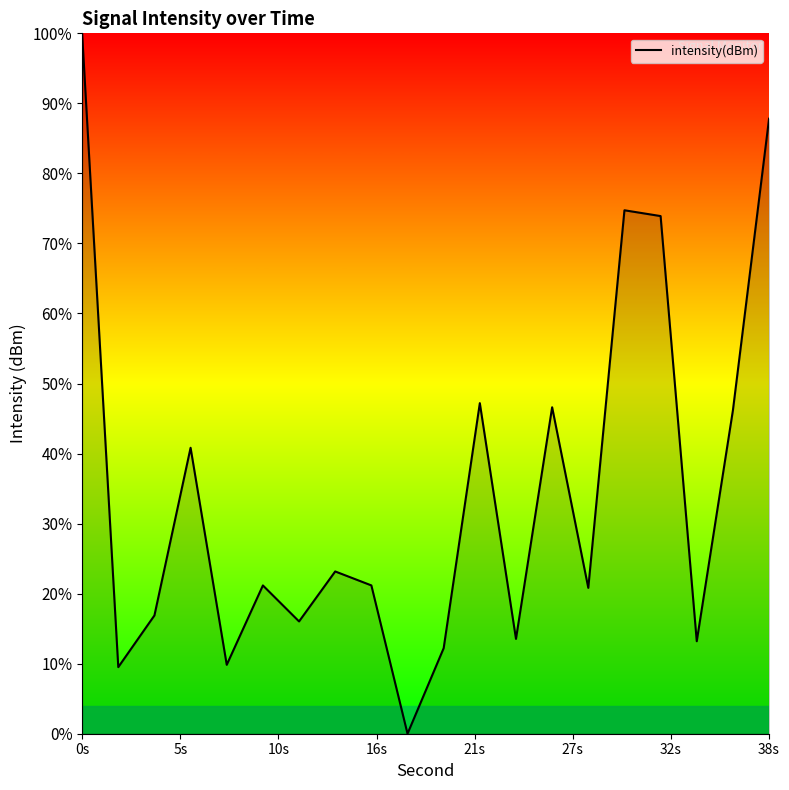

What is the maximum value shown in the chart?

100.0